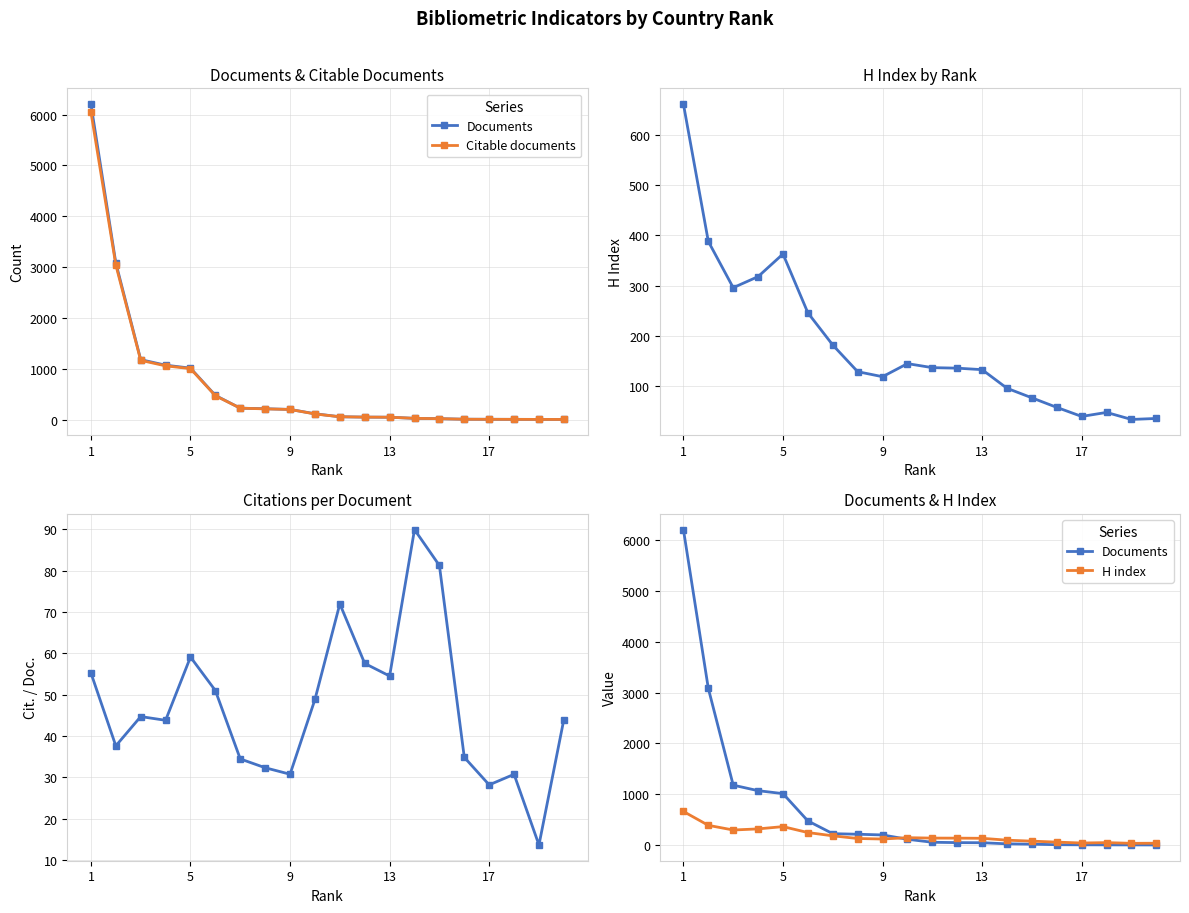

How many data points in Citable documents are above 110?

9